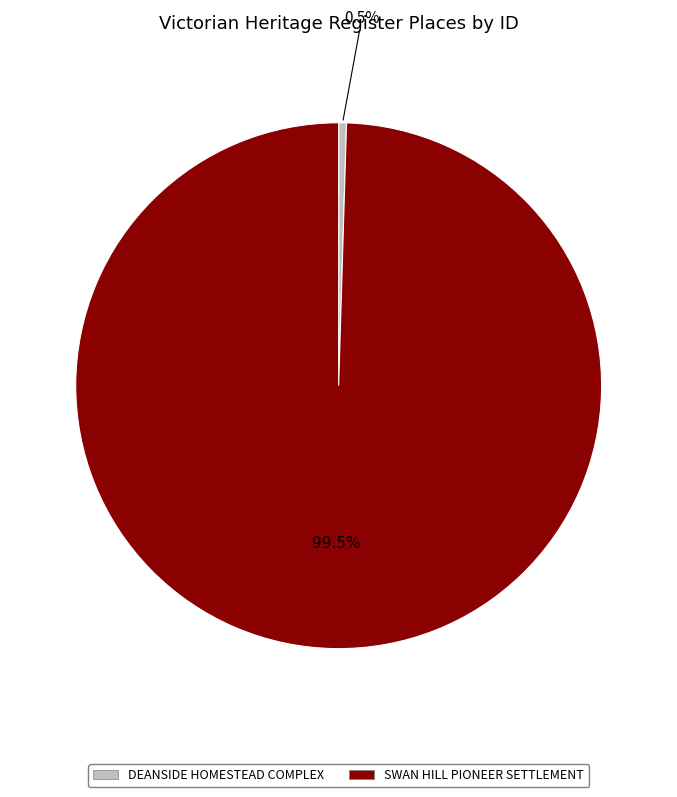

Which category has the biggest portion of the pie?

SWAN HILL PIONEER SETTLEMENT